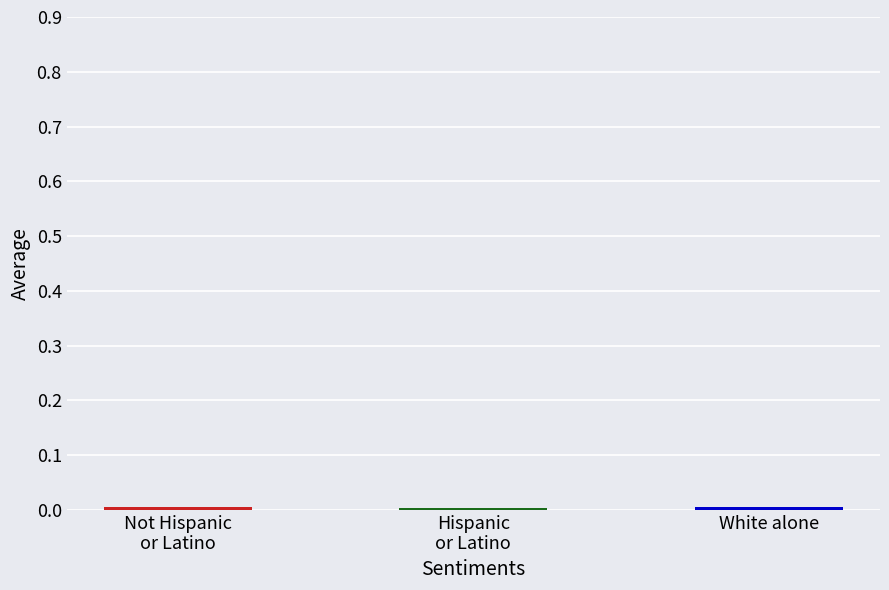

Are the bars grouped side by side (vs. stacked)?

No